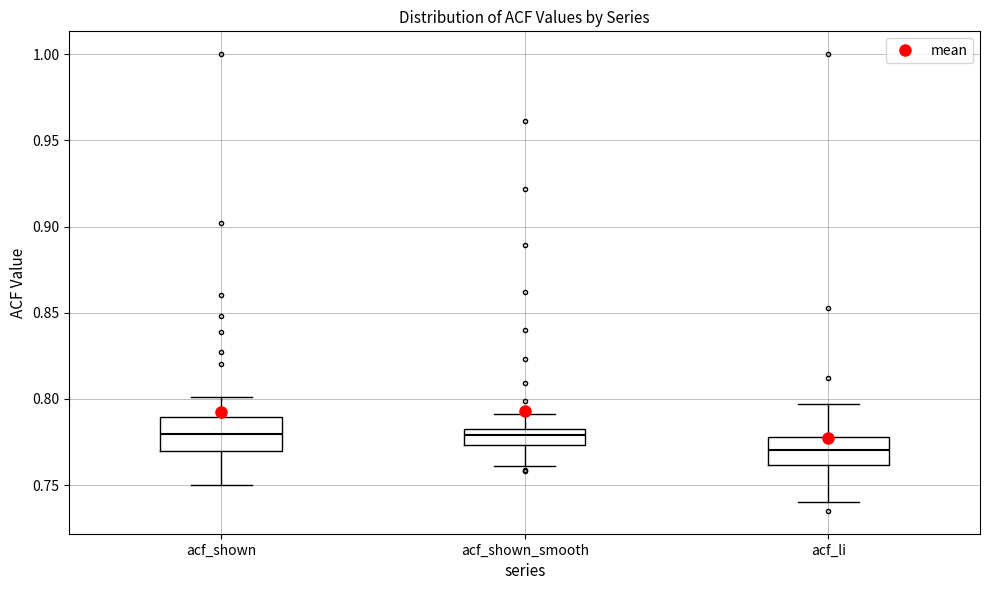

Where is the lower edge of the box for acf_shown_smooth on the y-axis? The values are not printed on the chart, so give them approximately, as read against the axis.

0.775